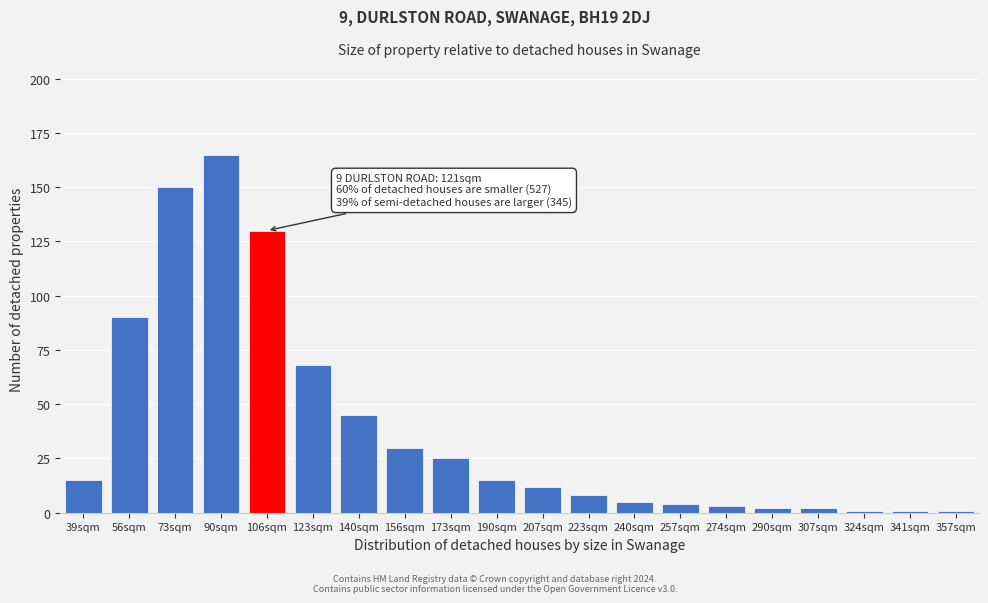

Reading left to right, list all the values displayed in this chart.

15	90	150	165	130	68	45	30	25	15	12	8	5	4	3	2	2	1	1	1